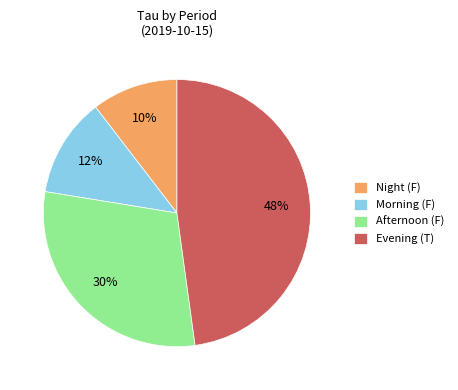

Do Morning (F) and Evening (T) together represent more than half of the pie?

Yes